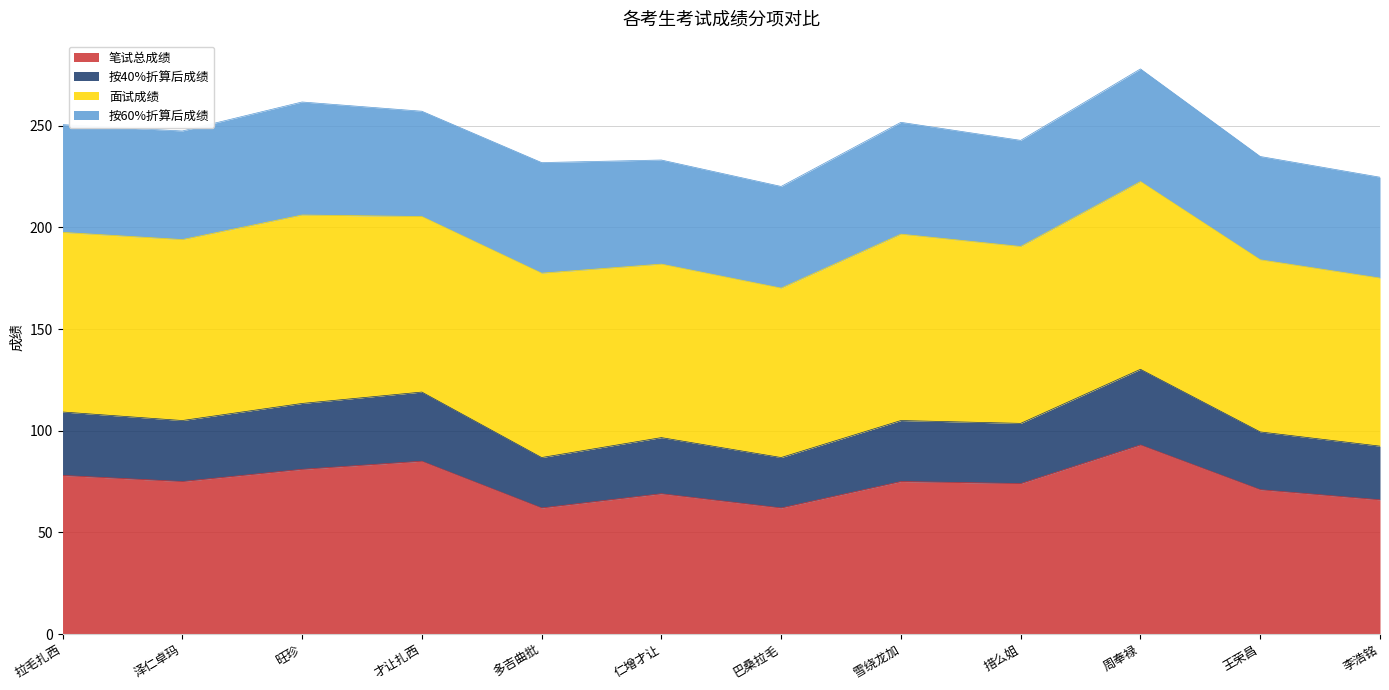

At which category is the sum across all series the highest?

周奉禄